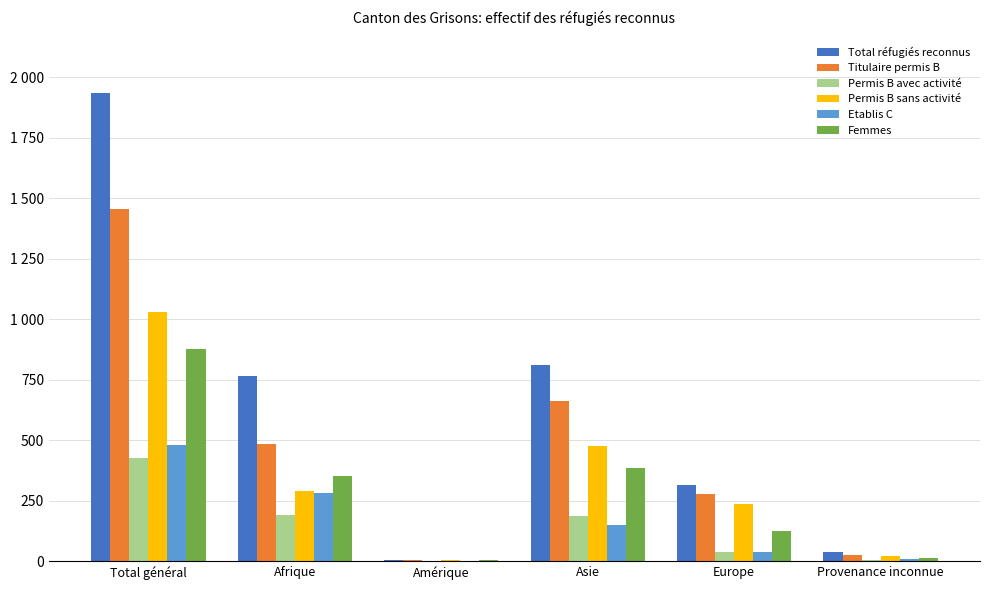

Reading left to right, extract all data points from this chart.

Total réfugiés reconnus: 1937	766	5	812	316	38
Titulaire permis B: 1458	485	5	663	278	27
Permis B avec activité: 427	193	1	188	40	5
Permis B sans activité: 1031	292	4	475	238	22
Etablis C: 479	281	0	149	38	11
Femmes: 876	353	3	384	124	12